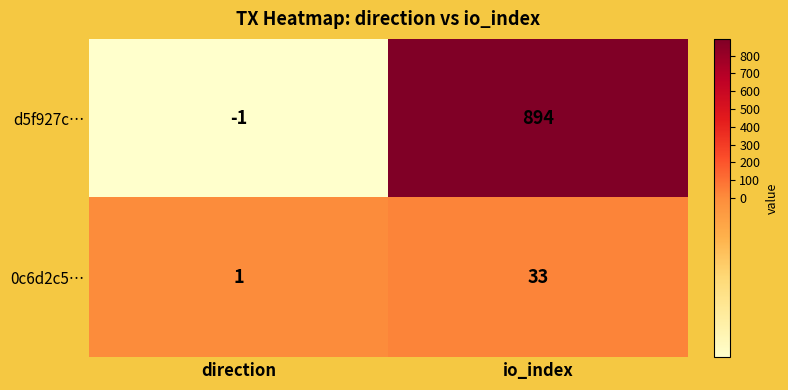

Which category has the lowest value in the 0c6d2c5… series?

direction